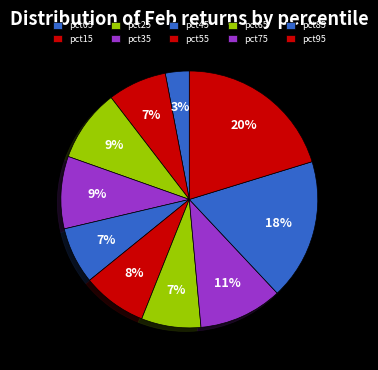

Count the number of slices in the pie.

10